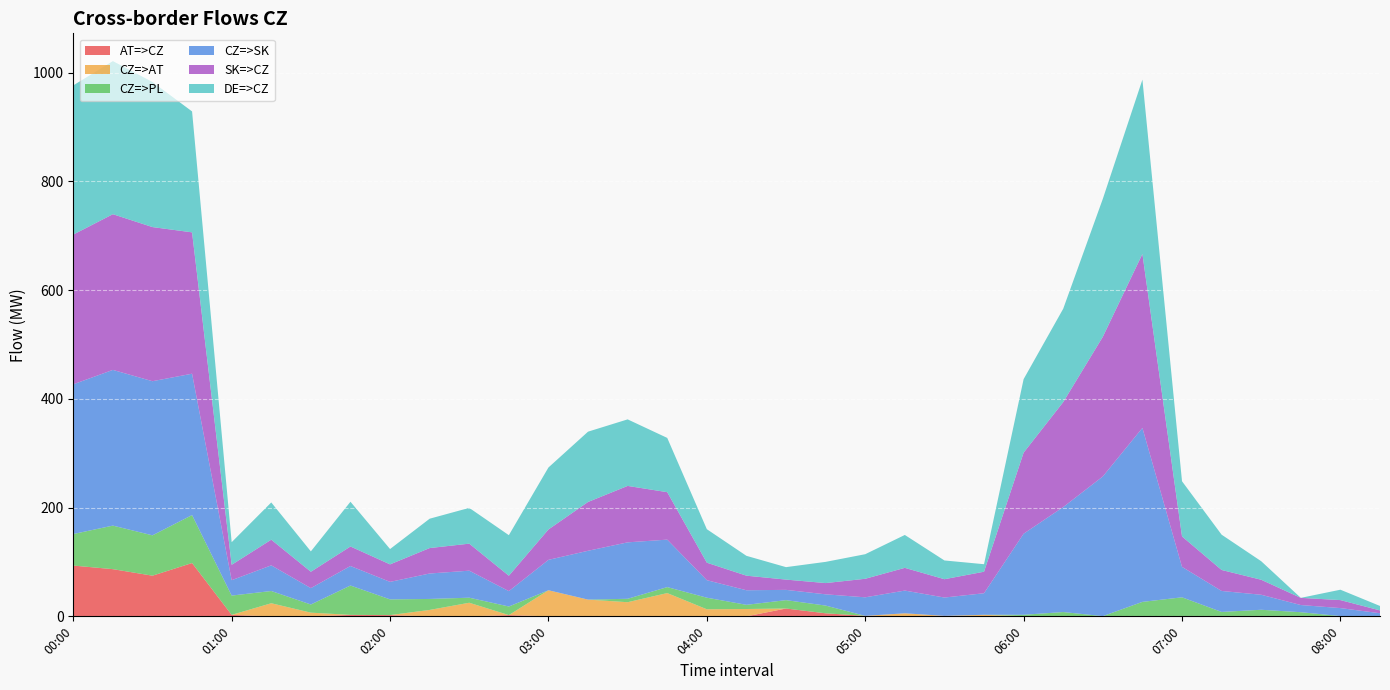

Reading right to left, transcribe all the data shown in this chart.

AT=>CZ: 0.5	0.5	0.7	0.7	0.7	0.7	0.4	0.4	0.4	0.4	0.0	0.9	0.0	0.9	5.6	14.4	0.0	0.0	0.0	0.0	0.0	0.0	2.3	0.0	0.0	2.3	2.7	0.0	0.0	2.7	98.1	74.8	86.8	93.4
CZ=>AT: 0.0	0.0	0.0	0.0	0.0	0.0	0.0	0.0	0.0	0.0	2.7	0.0	5.6	0.0	0.0	0.0	13.5	13.0	42.8	26.0	30.8	48.0	0.0	25.0	11.8	0.0	0.0	6.8	24.1	0.0	0.0	0.0	0.0	0.0
CZ=>PL: 0.0	0.0	6.9	11.4	7.4	34.3	26.2	0.0	7.5	2.5	0.2	0.0	0.0	0.0	14.2	15.4	7.7	21.3	11.0	6.3	0.0	0.0	15.8	9.3	20.2	28.9	54.0	15.0	22.5	35.5	88.2	74.2	80.1	58.0
CZ=>SK: 5.2	14.7	13.2	27.6	38.6	56.0	320.0	256.9	193.1	149.1	39.6	33.7	41.8	34.1	20.7	18.9	26.8	32.2	87.3	103.8	89.8	55.9	28.3	49.7	46.8	32.2	35.9	30.1	47.2	28.3	260.0	283.5	286.4	275.4
SK=>CZ: 5.2	14.7	13.2	27.6	38.6	56.0	320.0	256.9	193.1	149.1	39.6	33.7	41.8	34.1	20.7	18.9	26.8	32.2	87.3	103.8	89.8	55.9	28.3	49.7	46.8	32.2	35.9	30.1	47.2	28.3	260.0	283.5	286.4	275.4
DE=>CZ: 8.2	19.1	0.0	34.1	64.9	101.5	320.6	253.7	171.7	135.2	13.8	34.5	60.5	45.2	39.0	22.9	36.5	61.6	99.8	122.4	129.3	114.0	74.6	65.8	54.0	28.2	82.3	37.5	68.5	41.6	222.4	266.9	281.6	274.4